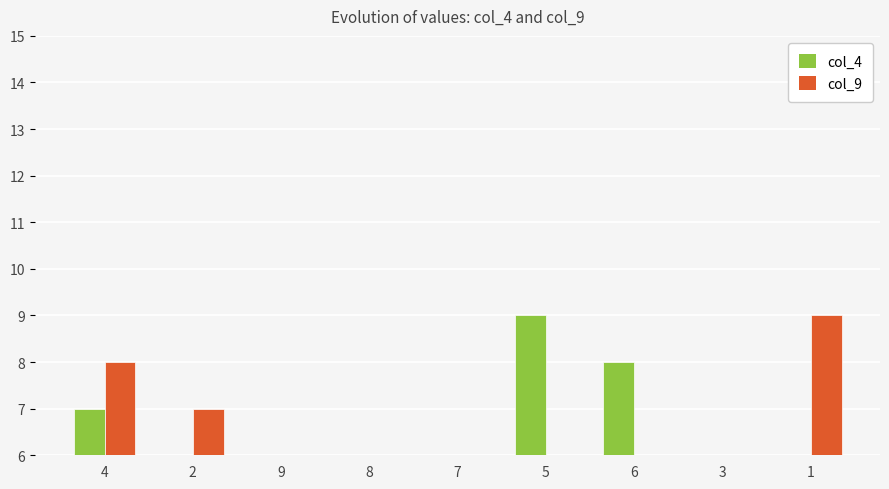

What is the sum of the col_9 values at 5 and 9?

6